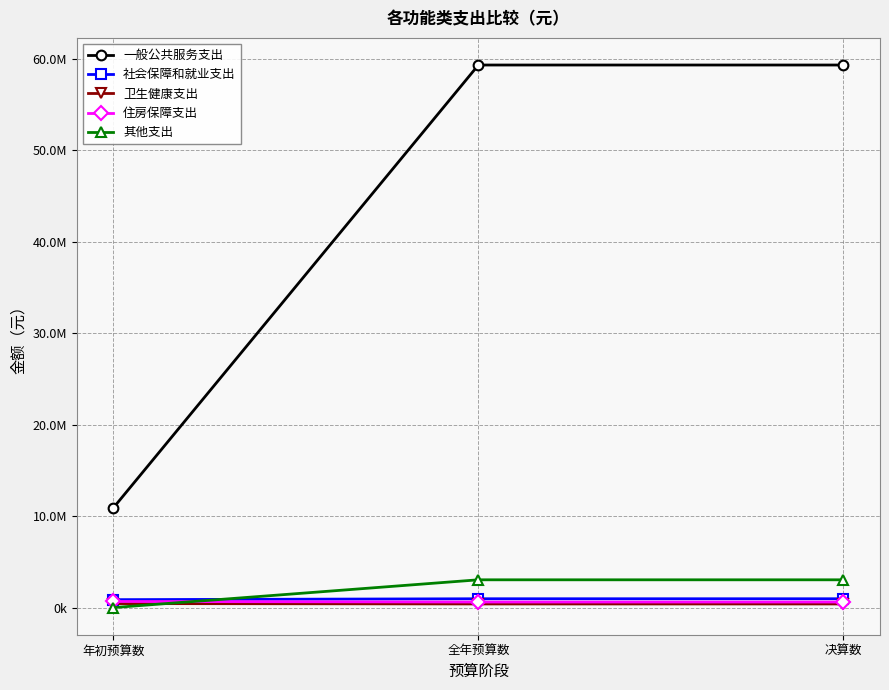

What is the difference between the second highest and minimum values in the 一般公共服务支出 series?

48447955.8